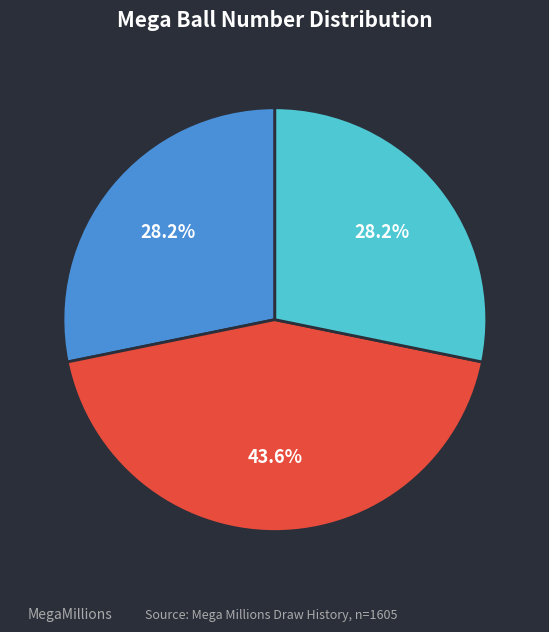

Is there a majority slice in this chart?

No